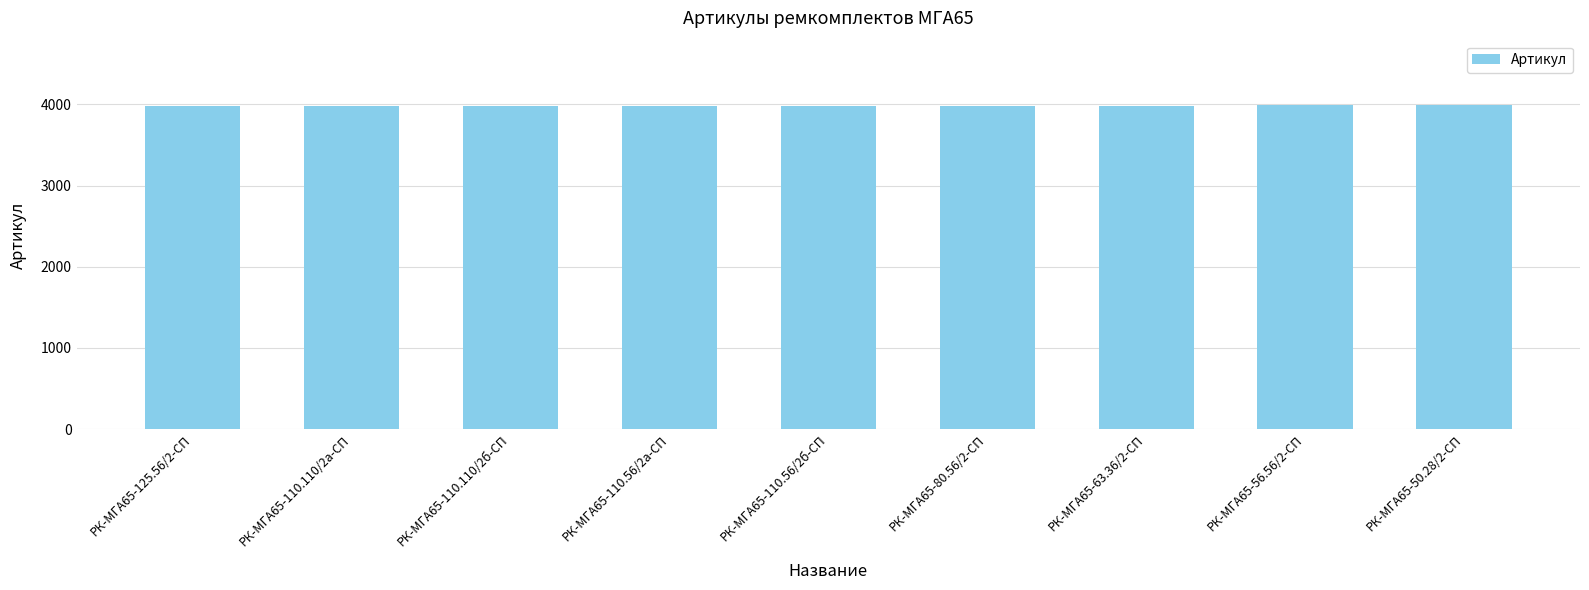

What is the average value?

3983